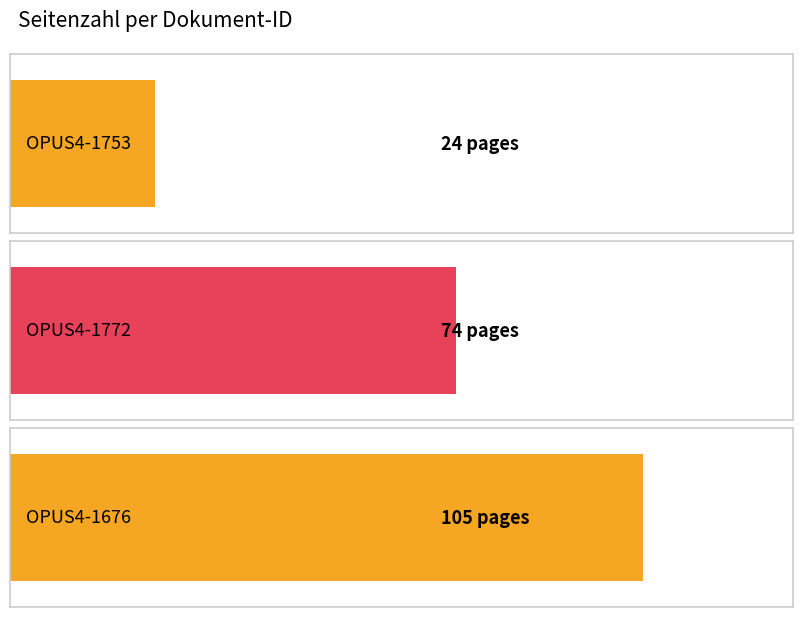

Is it true that the value at OPUS4-1772 is 25?

False